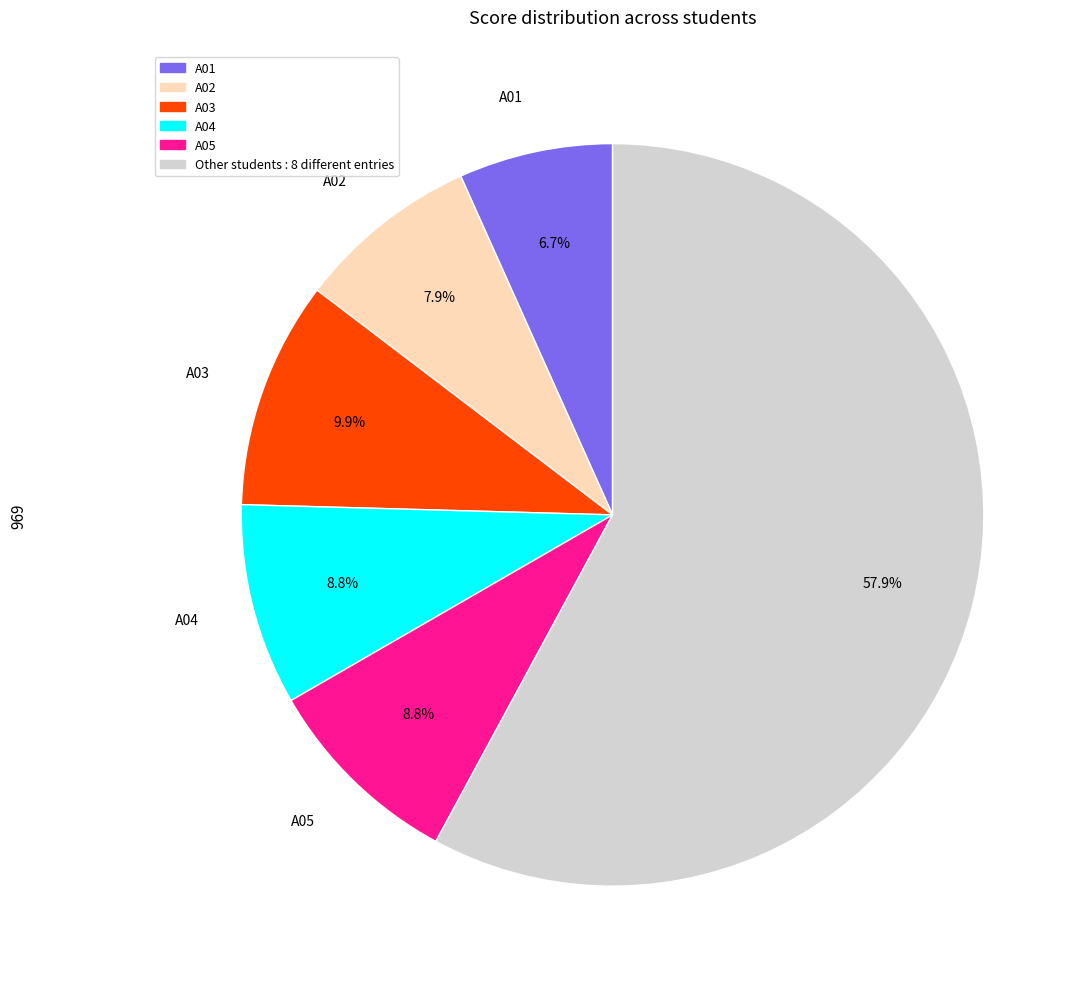

To the nearest percent, what is the average slice percentage?

17%